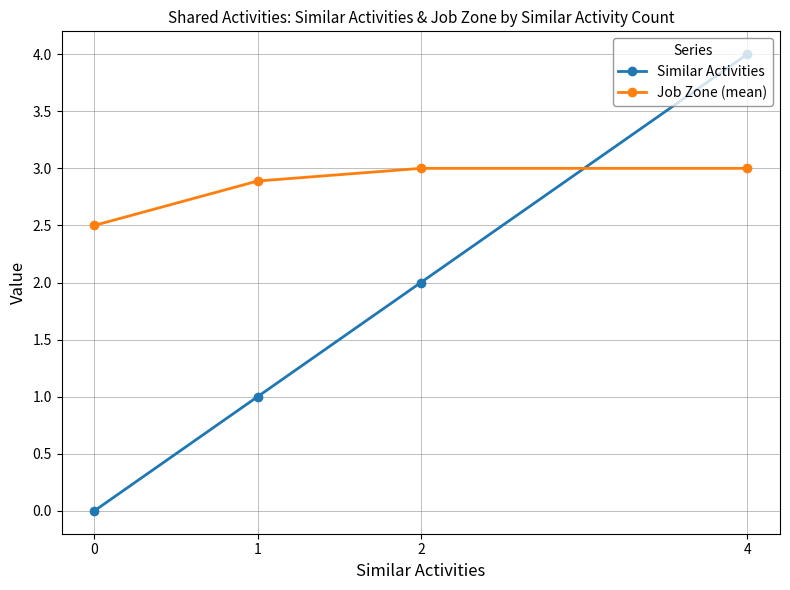

How many categories are shown in the chart?

4